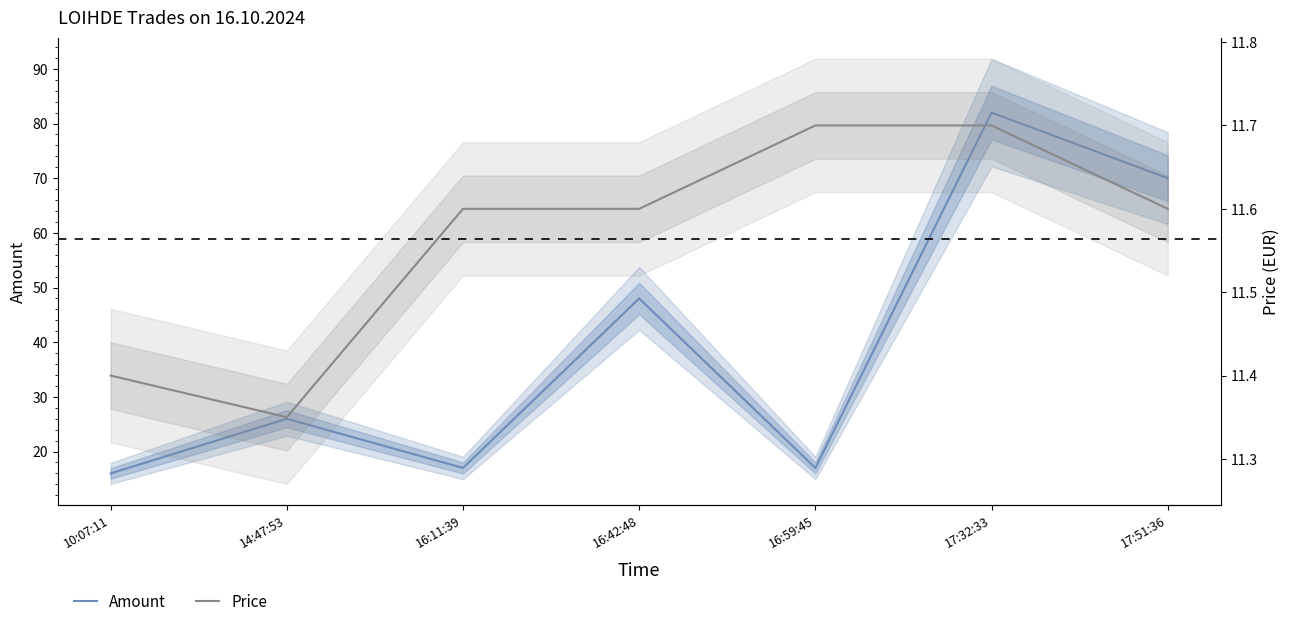

True or false: Price and Amount intersect in this chart.

False